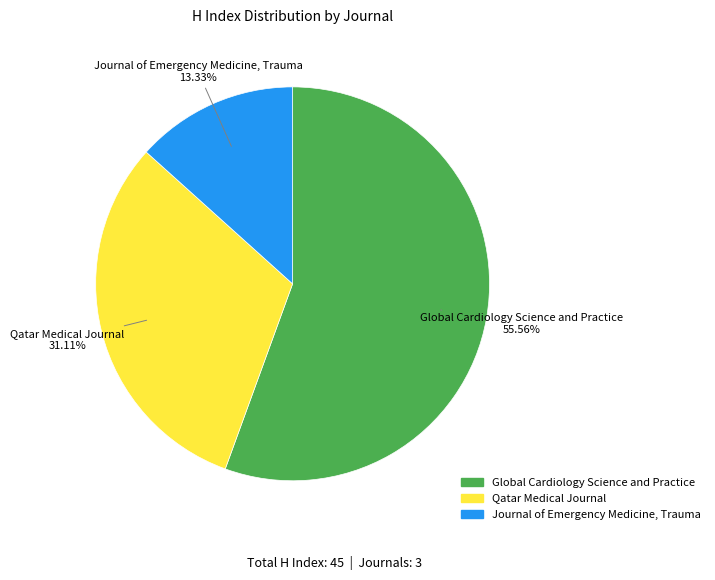

How many slices are in this pie chart?

3